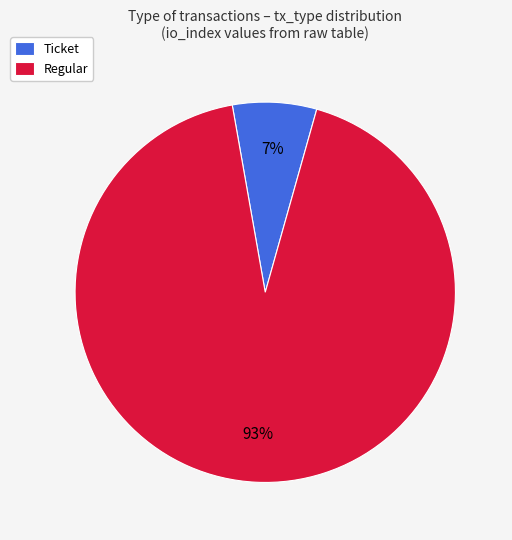

Count the number of slices in the pie.

2